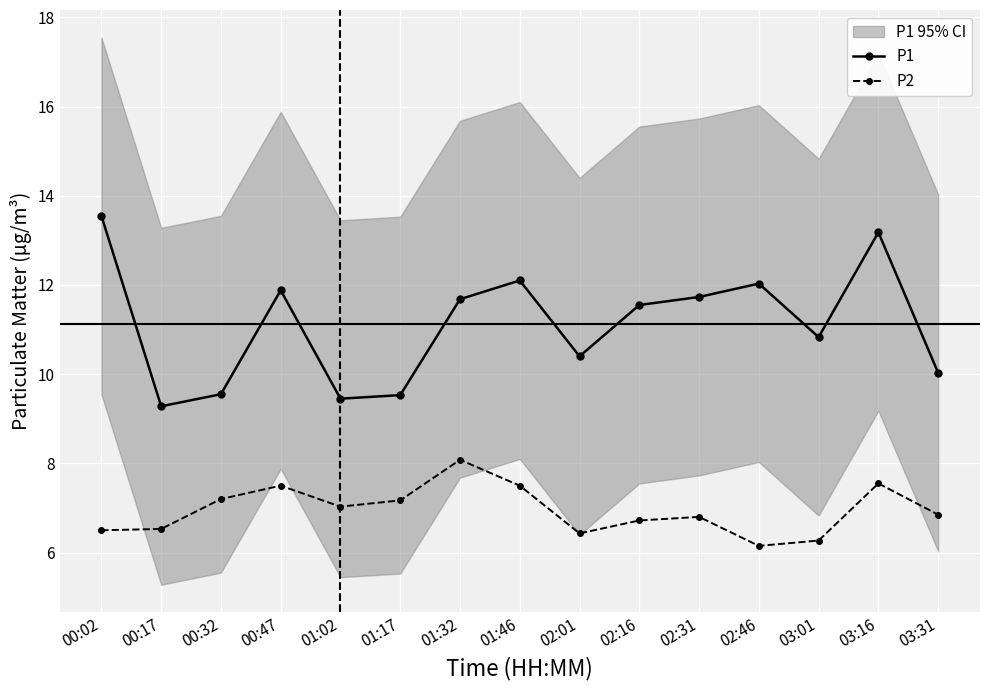

Is the value of P1 at 01:02 greater than the value of P2 at 00:02?

Yes